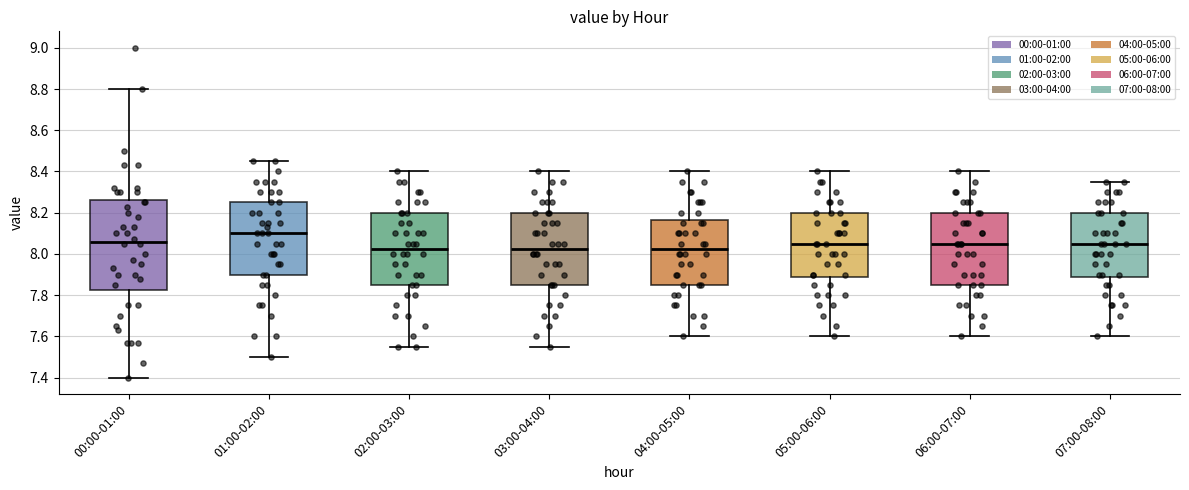

Reading left to right, read every box against the y-axis: the position of its median line, the range the box covers, and the ends of its whiskers. The values are not printed on the chart, so give them approximately, as read against the axis.

00:00-01:00: median 8.06, box 7.82 to 8.26, whiskers 7.40 to 8.80
01:00-02:00: median 8.10, box 7.90 to 8.26, whiskers 7.50 to 8.46
02:00-03:00: median 8.02, box 7.86 to 8.20, whiskers 7.56 to 8.40
03:00-04:00: median 8.02, box 7.86 to 8.20, whiskers 7.56 to 8.40
04:00-05:00: median 8.02, box 7.86 to 8.16, whiskers 7.60 to 8.40
05:00-06:00: median 8.06, box 7.88 to 8.20, whiskers 7.60 to 8.40
06:00-07:00: median 8.06, box 7.86 to 8.20, whiskers 7.60 to 8.40
07:00-08:00: median 8.06, box 7.88 to 8.20, whiskers 7.60 to 8.36